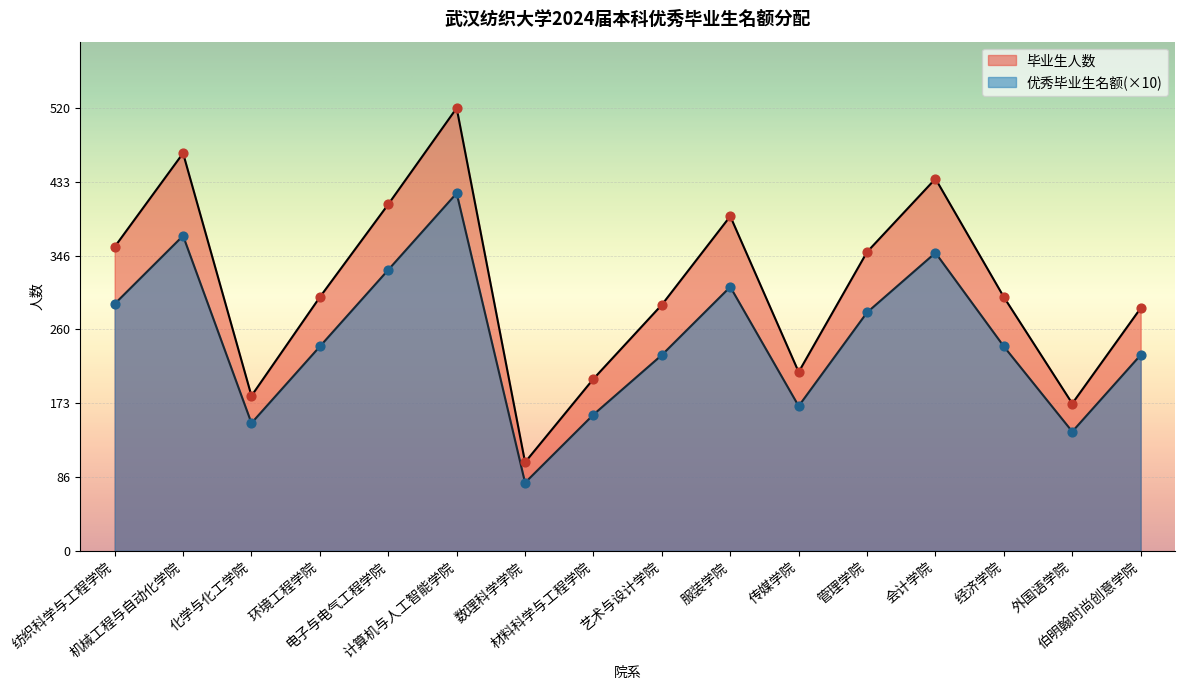

At how many categories does at least one series exceed 187?

13